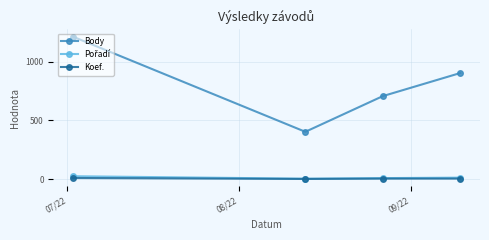

What is the greatest value displayed?

1212